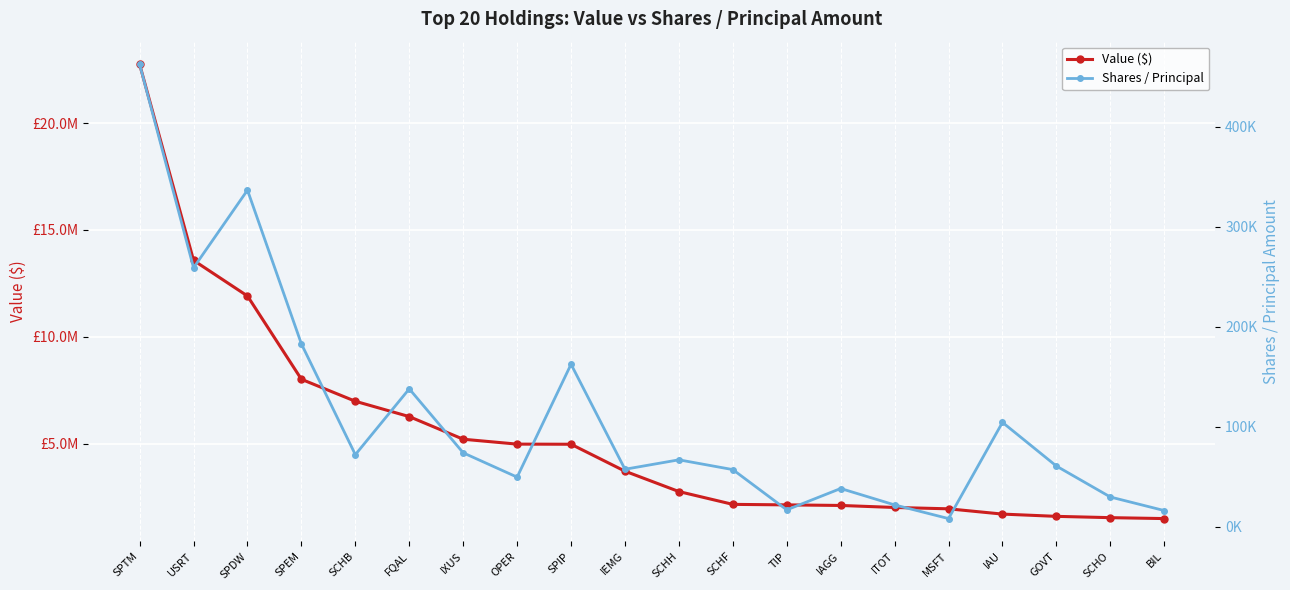

What is the difference between the Shares / Principal values at IAGG and OPER?

11380